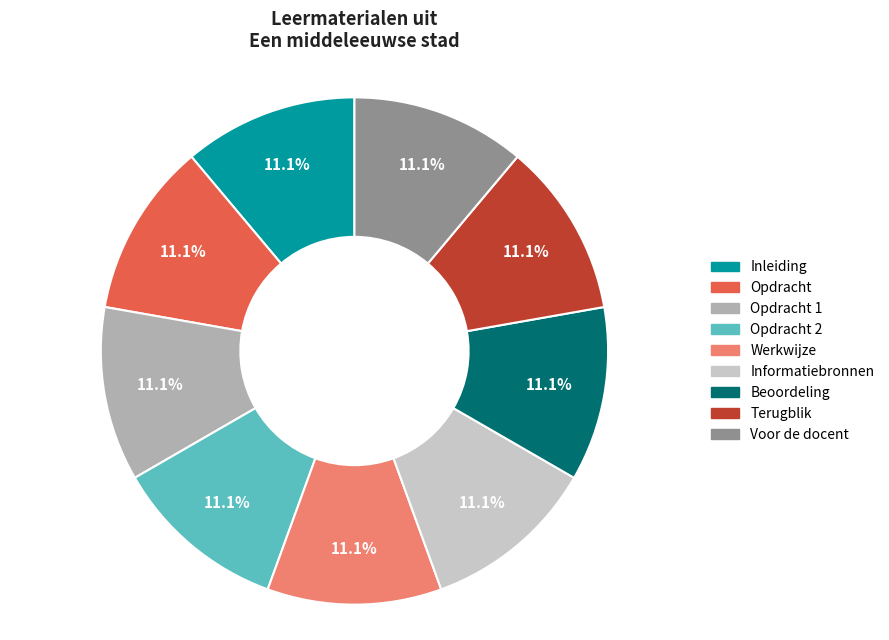

What is the total percentage of Beoordeling and Terugblik?

22.2%